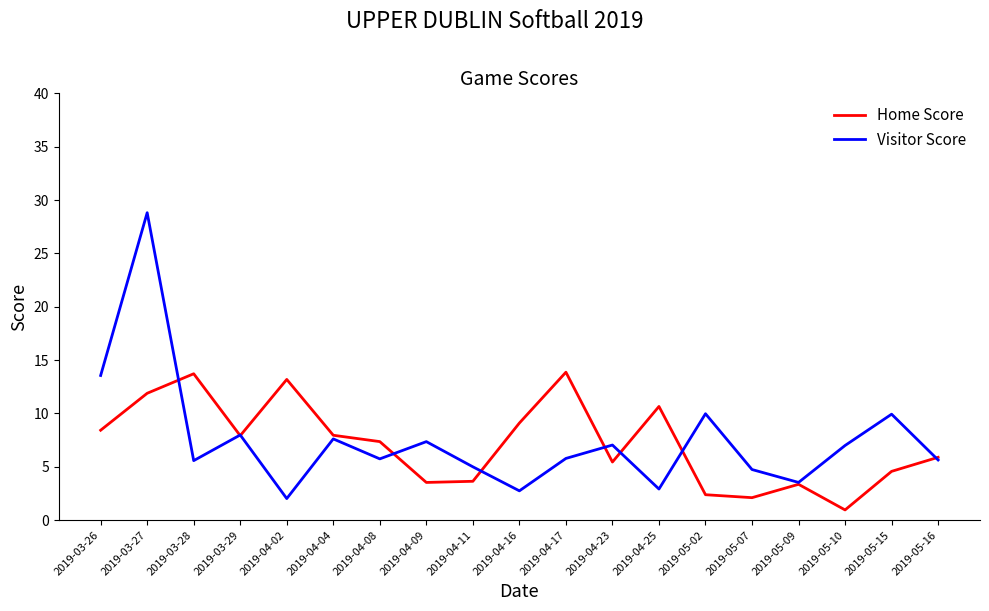

Which series has the largest range (max minus min)?

Visitor Score